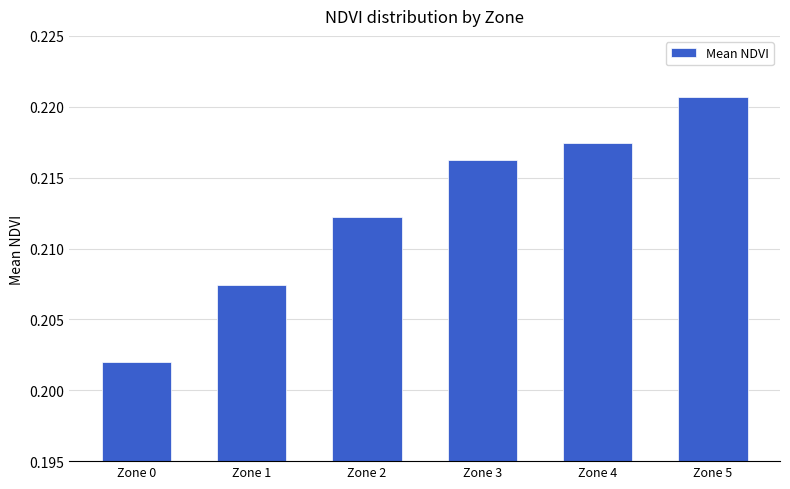

Which label corresponds to the largest value in the chart?

Zone 5